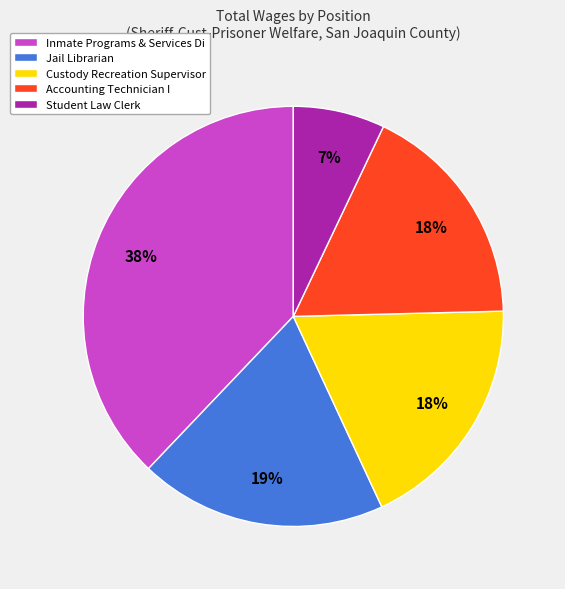

The Accounting Technician I slice represents 18% of the pie. True or false?

True